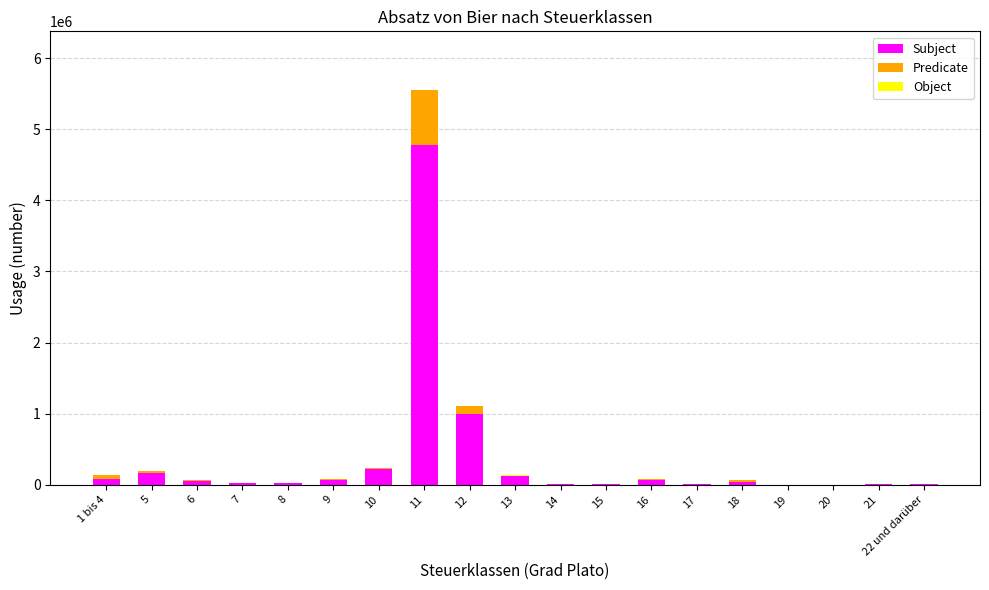

At which category does the chart reach its minimum across all series?

8